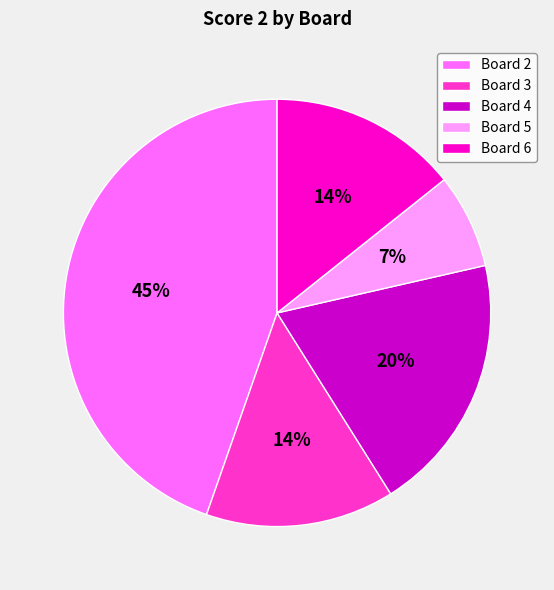

Combined, do Board 4 and Board 5 account for over 50%?

No